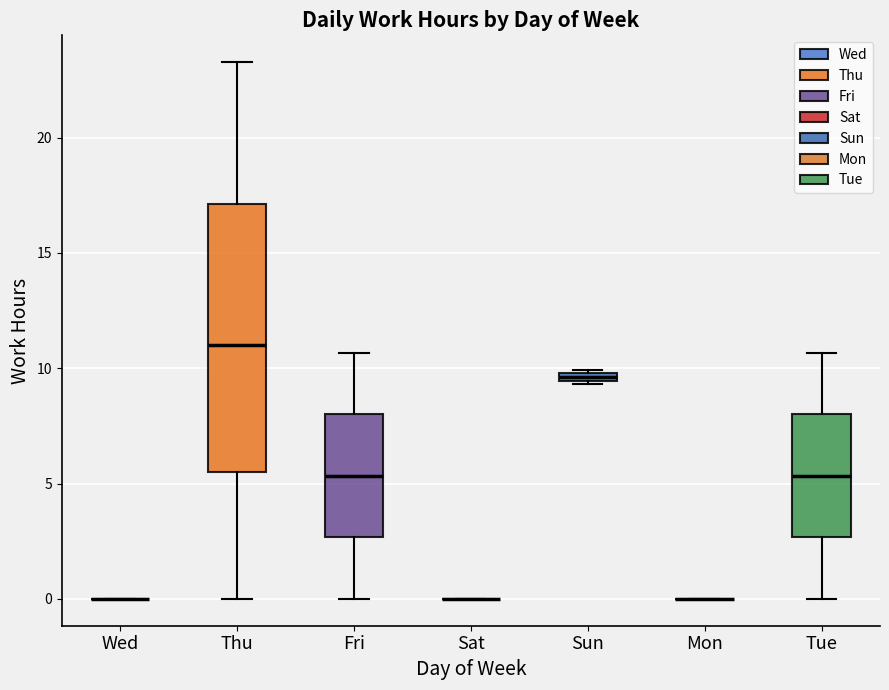

Which box is the tallest, from its lower edge to its upper edge?

Thu